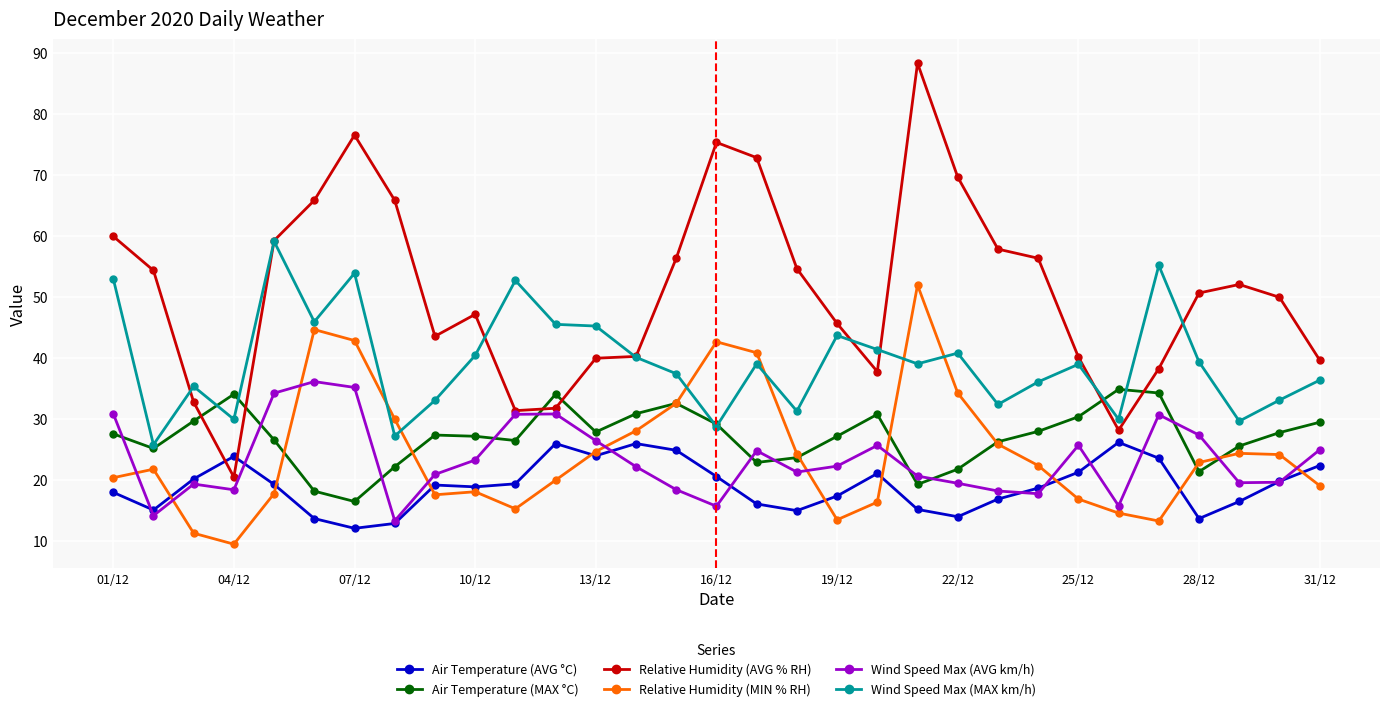

How many distinct data groups are displayed?

6